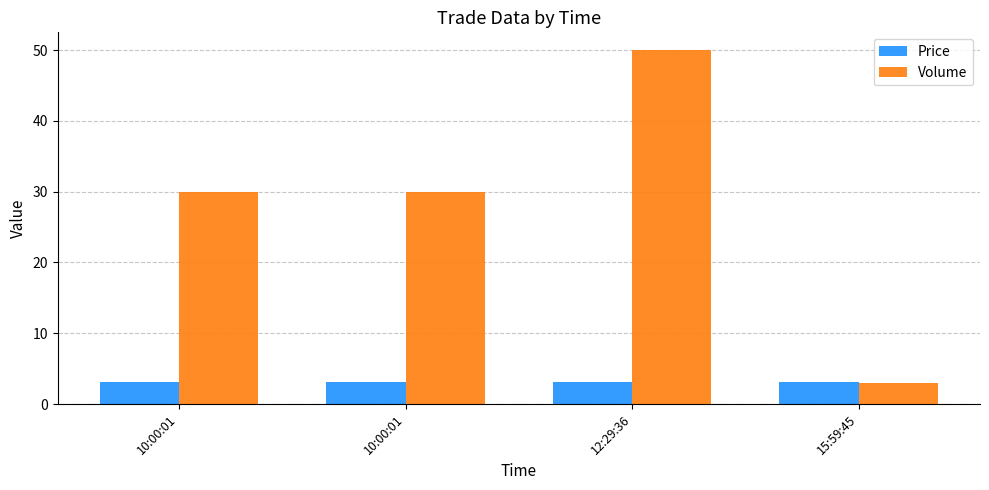

What is the value of the Price bar at the 3rd from the left?

3.1